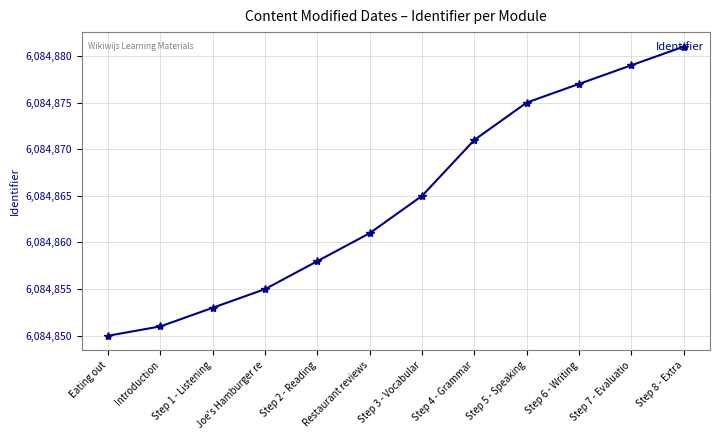

What is the sum of all values?

73018376